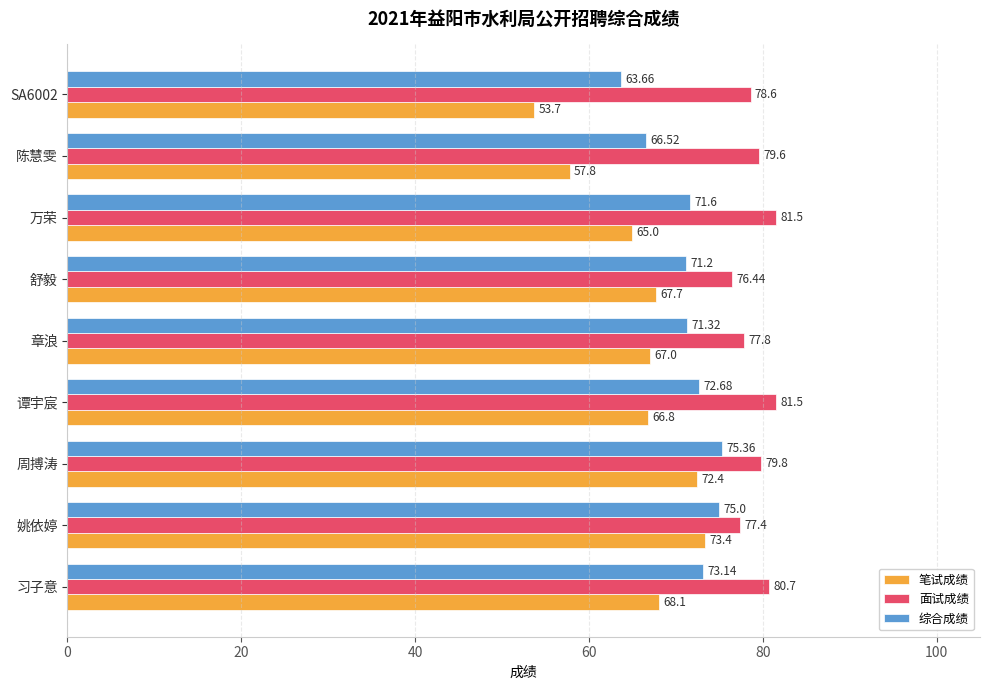

List the series in order of their overall mean, lowest first.

笔试成绩, 综合成绩, 面试成绩